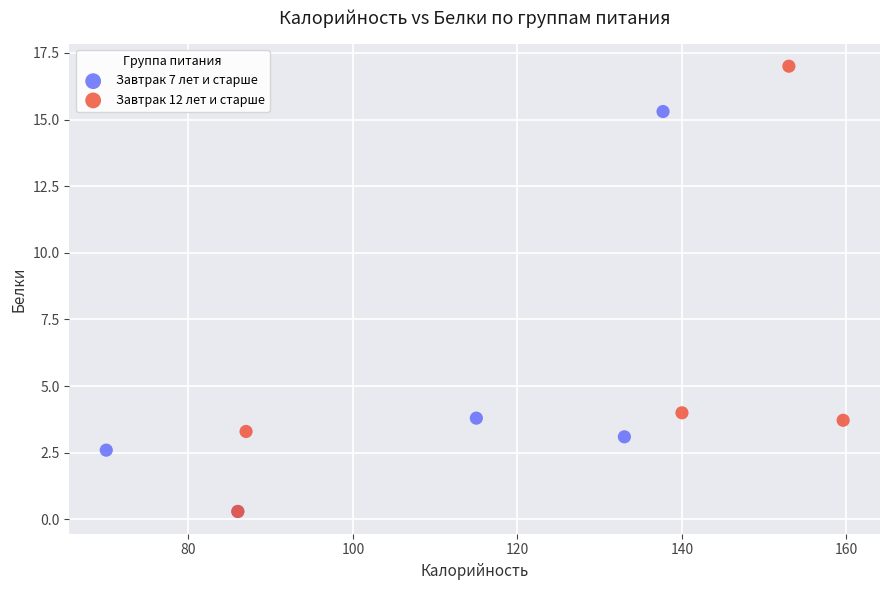

Which series contains the highest Y value?

Завтрак 12 лет и старше